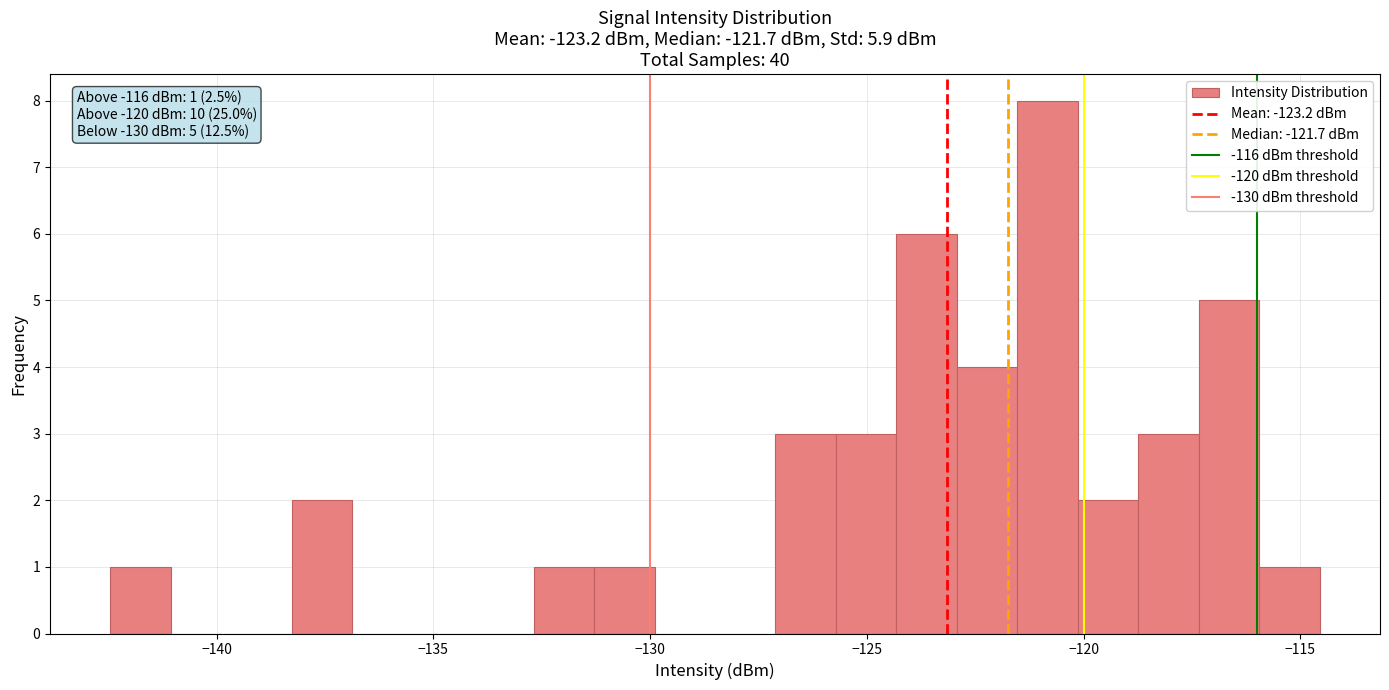

Around what value on the x-axis is the tallest bar? Give the approximate position of its centre, as read against the axis.

-121.0